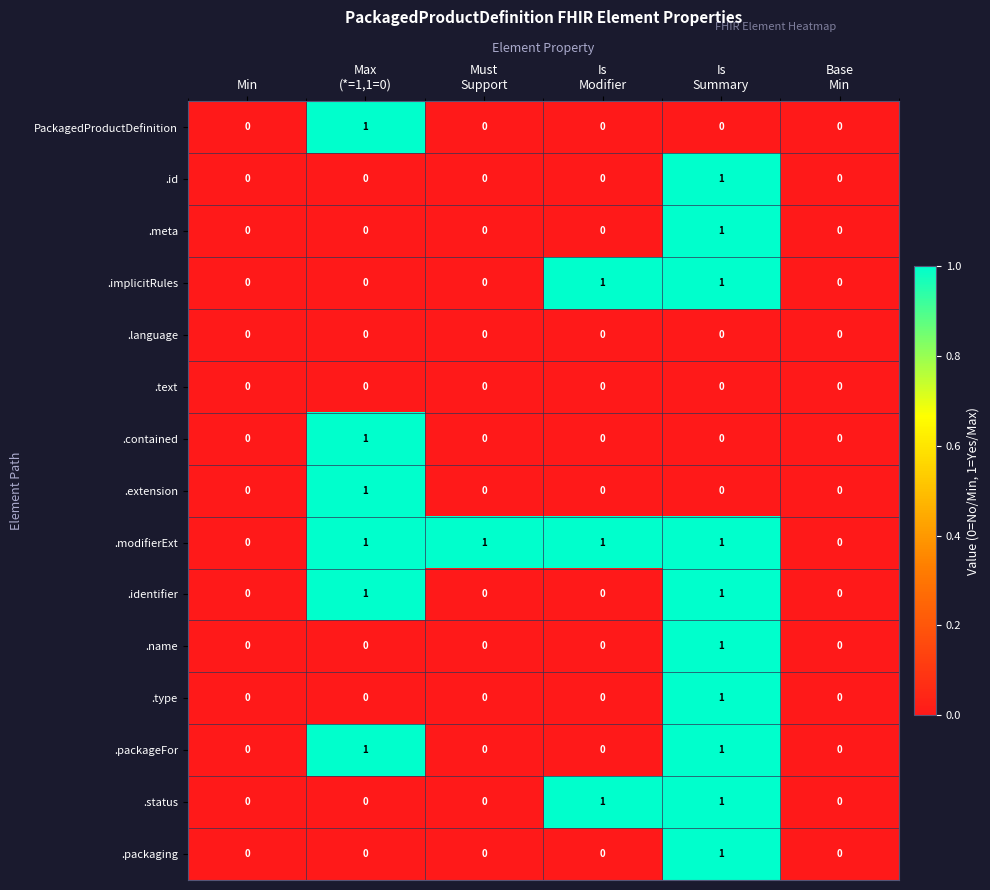

Which series has the largest total across all categories?

.modifierExt